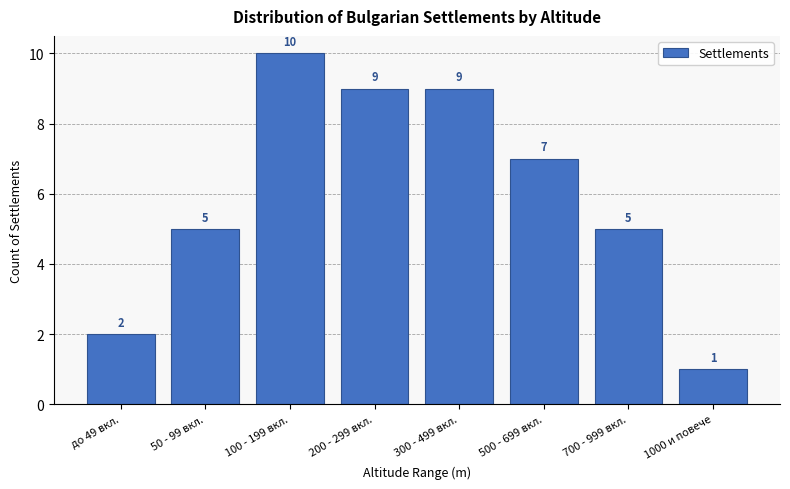

Reading left to right, transcribe all the data shown in this chart.

2	5	10	9	9	7	5	1